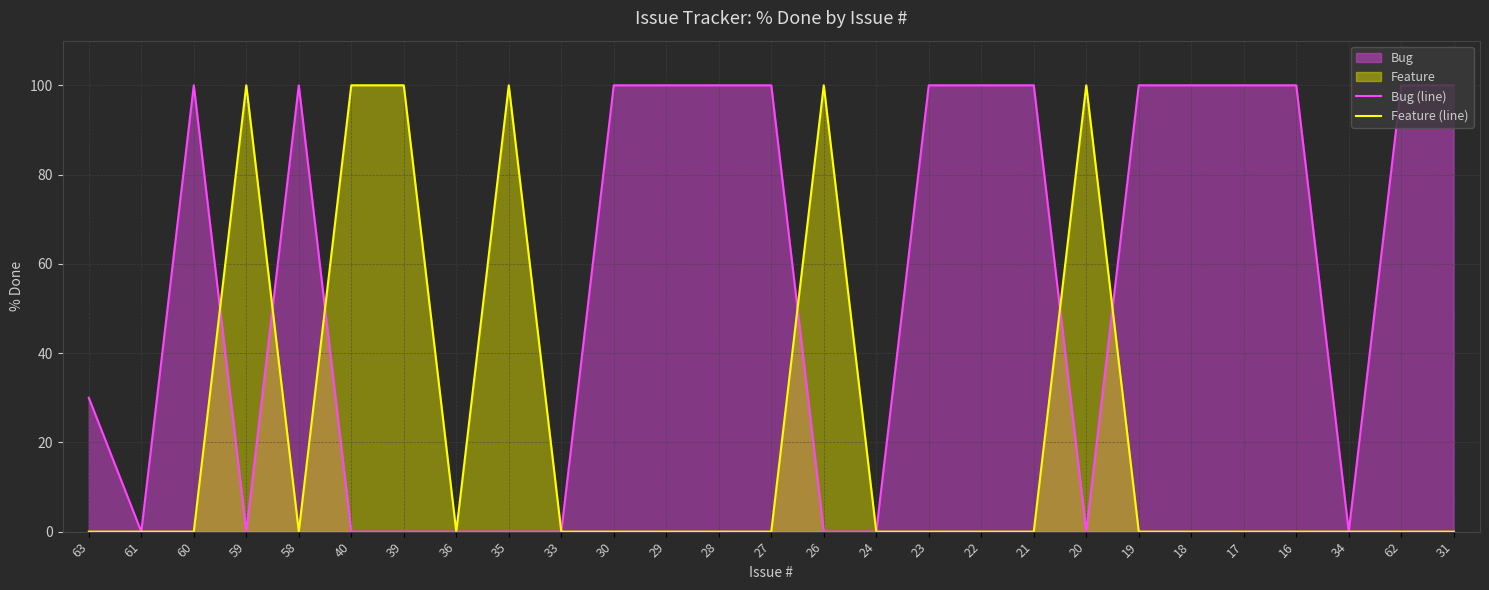

At which category is the sum across all series the highest?

60